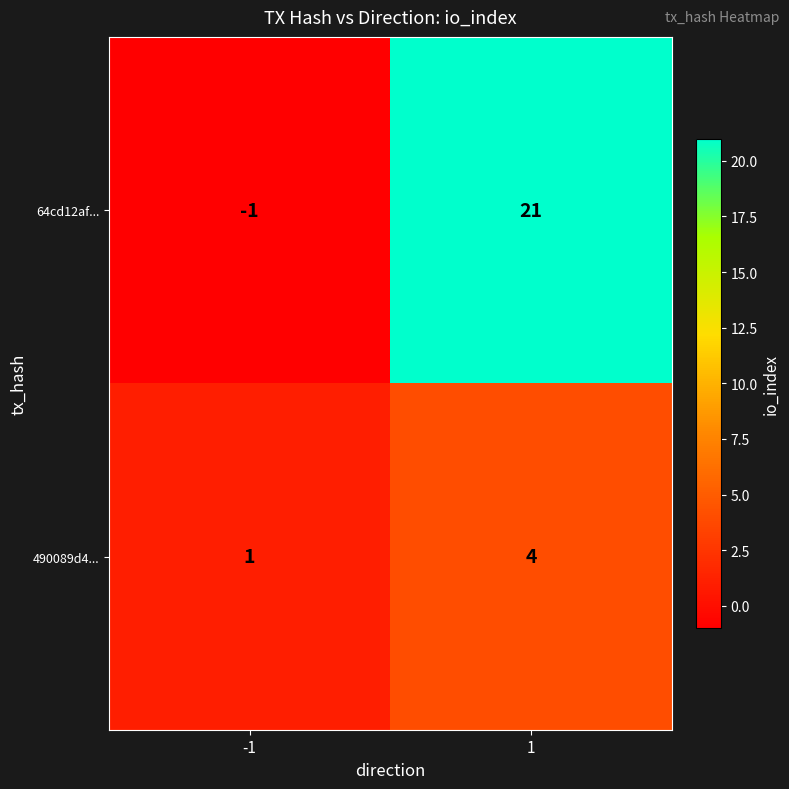

The 490089d4... series shows 3 at 1. True or false?

False